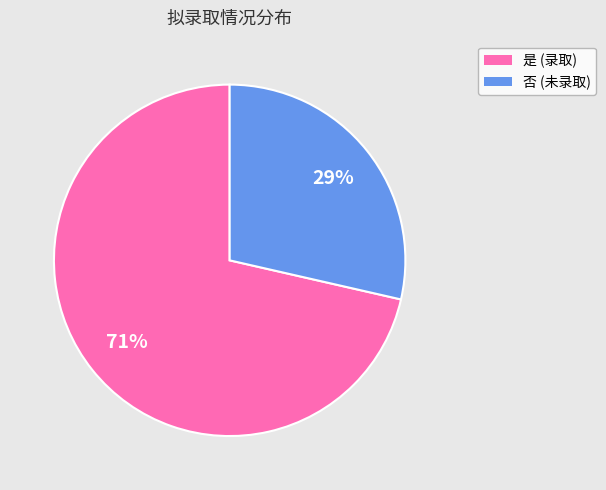

Is there a majority slice in this chart?

Yes